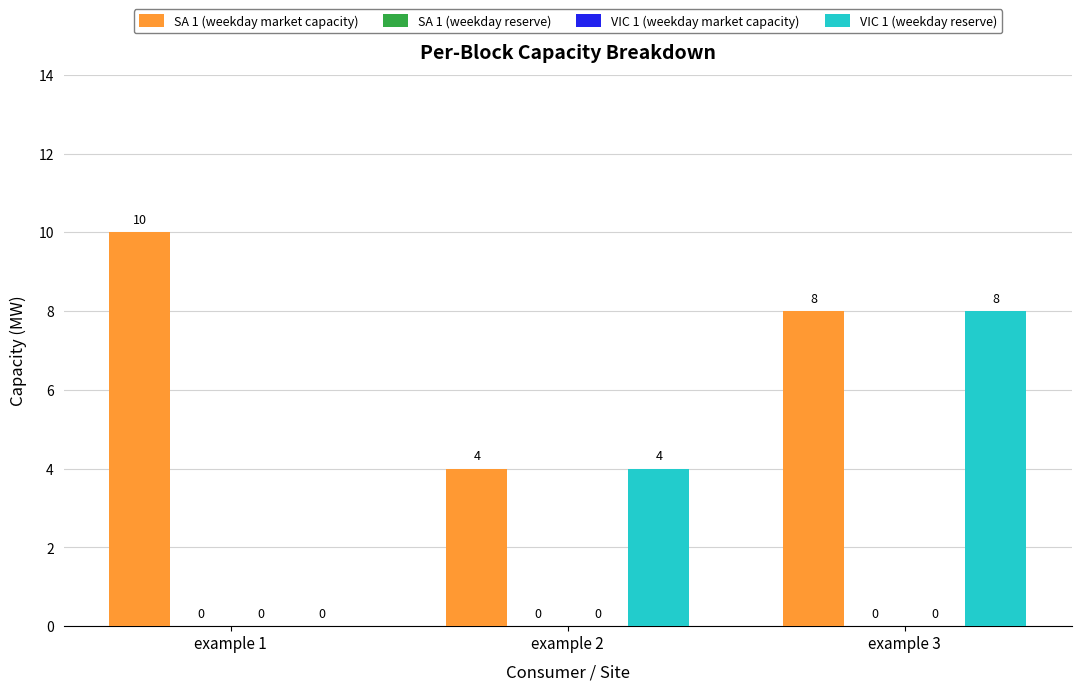

Rank the series by their maximum value, from highest to lowest.

SA 1 (weekday market capacity), VIC 1 (weekday reserve), SA 1 (weekday reserve), VIC 1 (weekday market capacity)